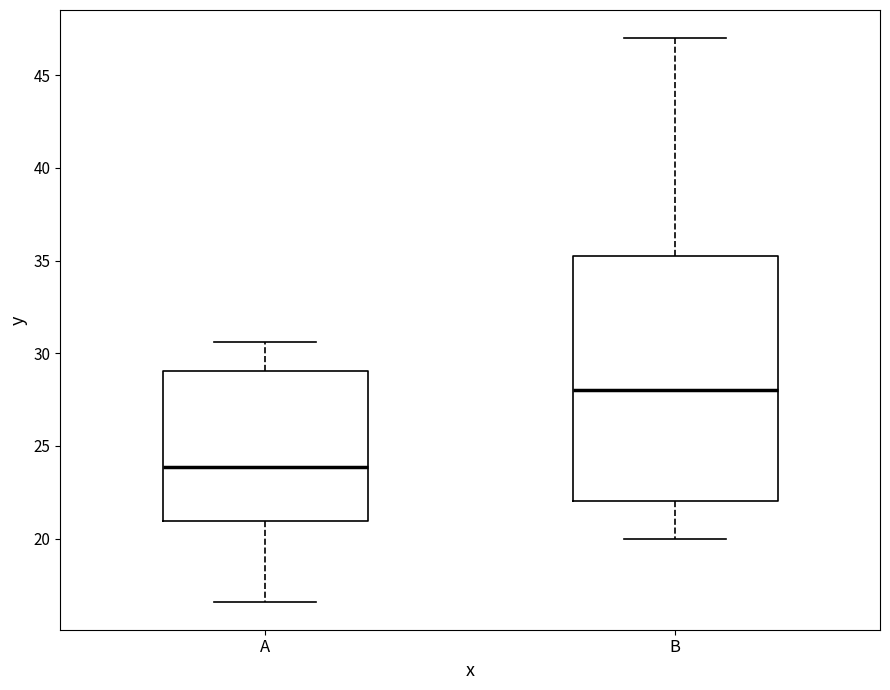

Comparing the boxes themselves (not the whiskers), which one is the tallest?

B